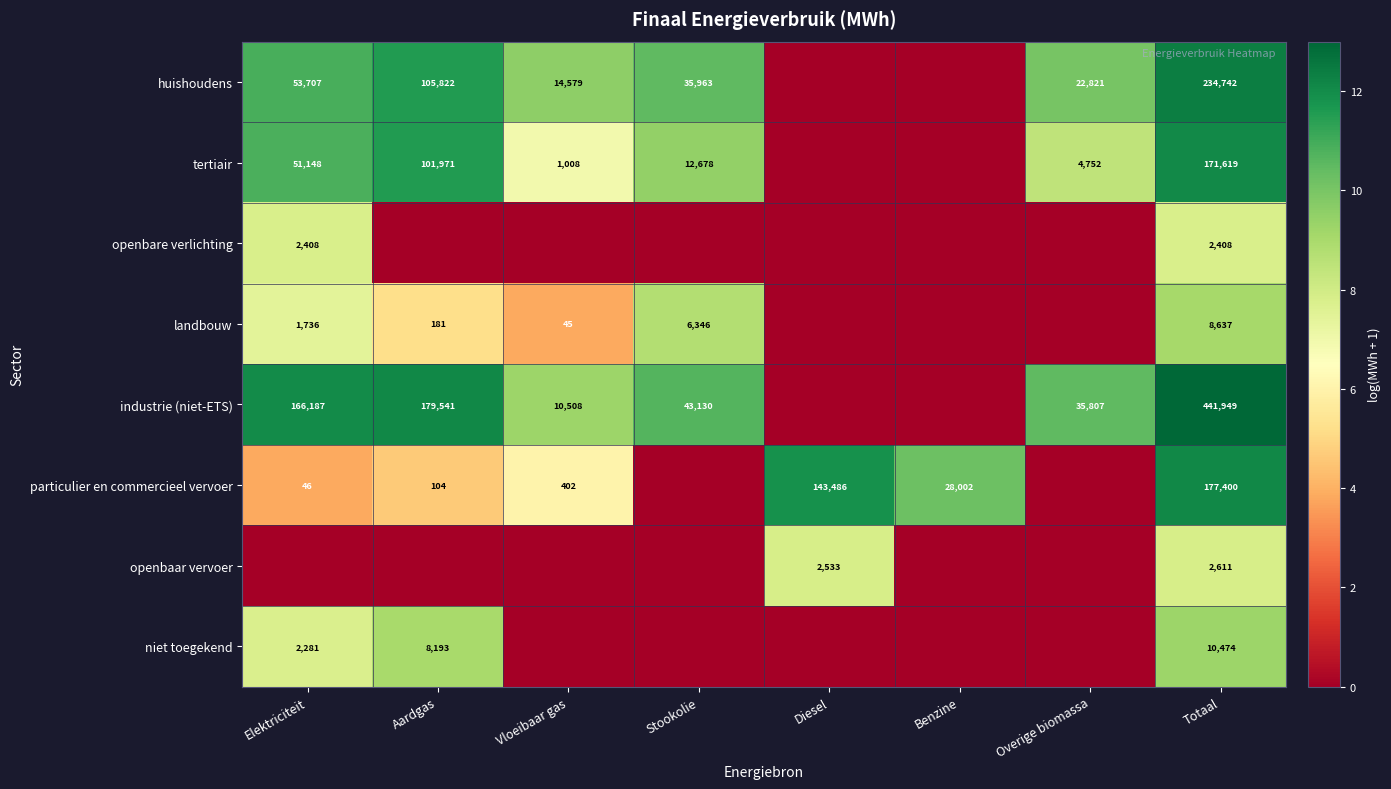

Is it true that particulier en commercieel vervoer equals 402 at Vloeibaar gas?

True